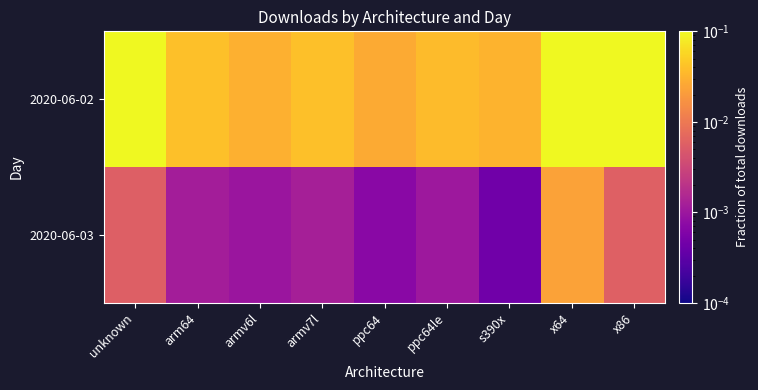

Between armv6l and unknown, which is larger?

unknown